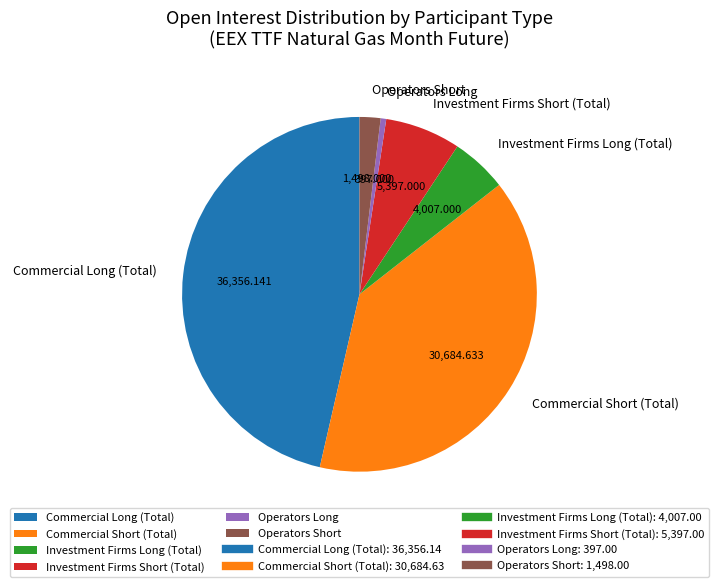

Which slice is the largest?

Commercial Long (Total)